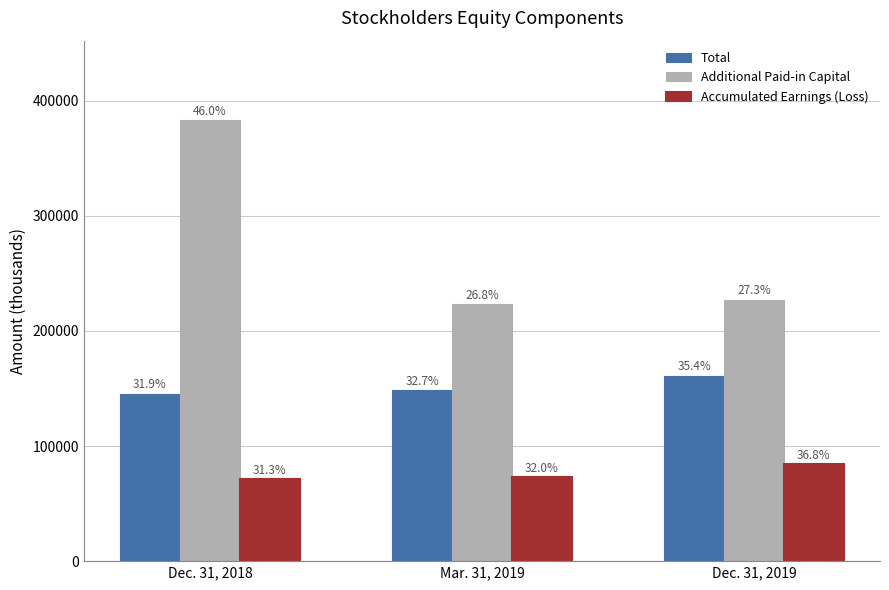

What are all the series names shown in the legend?

Total, Additional Paid-in Capital, Accumulated Earnings (Loss)